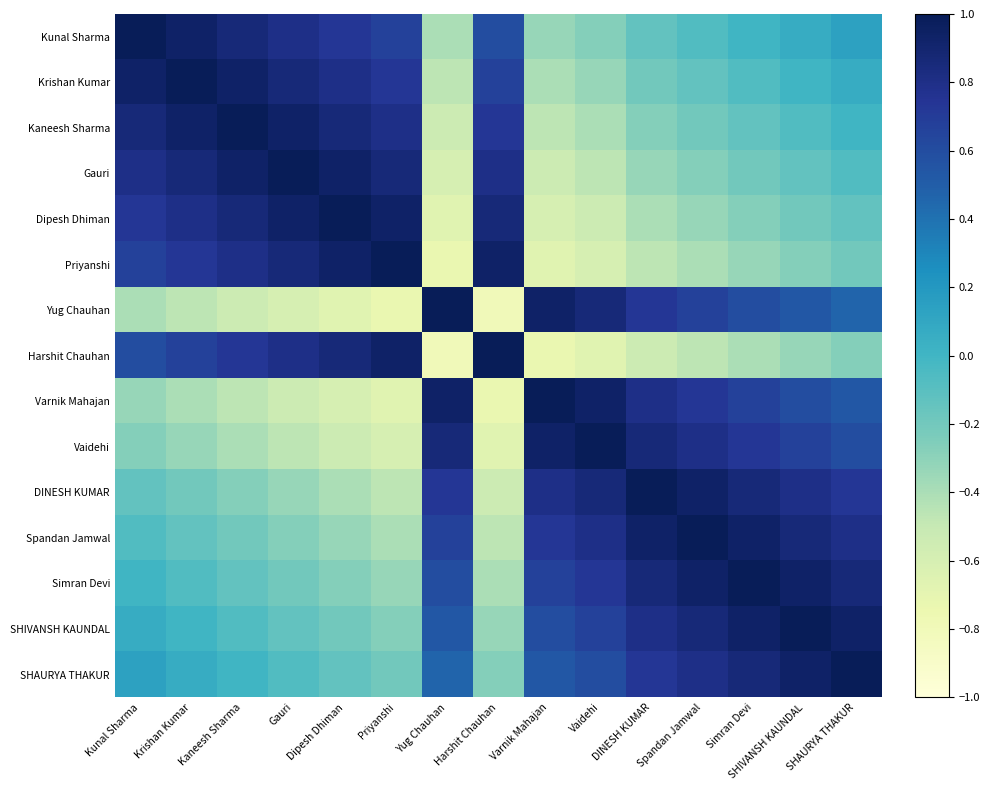

What is the difference between the highest and lowest values at Priyanshi?

1.7